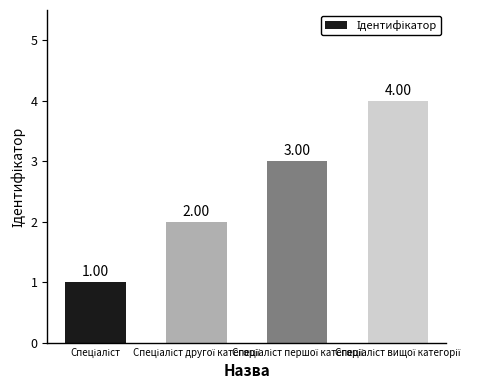

What is the greatest value displayed?

4